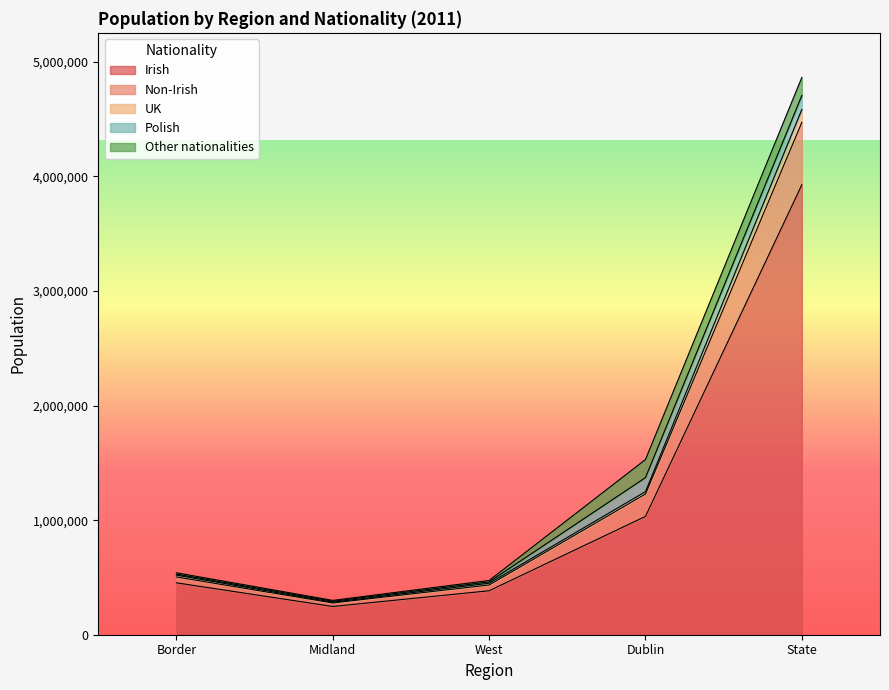

What is the total value across all series at State?

4863937